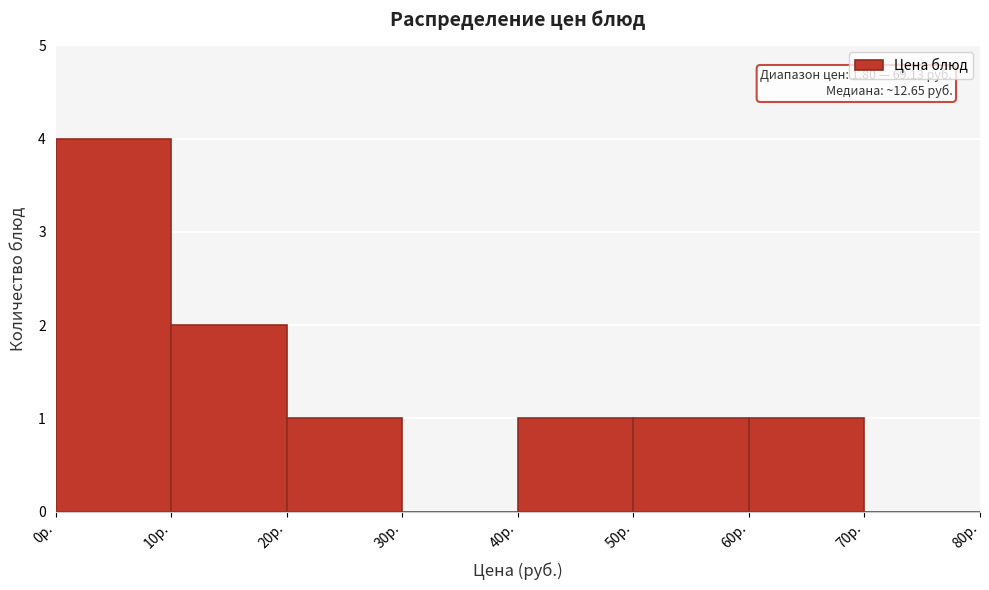

Over which range of the x-axis is the bar tallest?

0 to 10